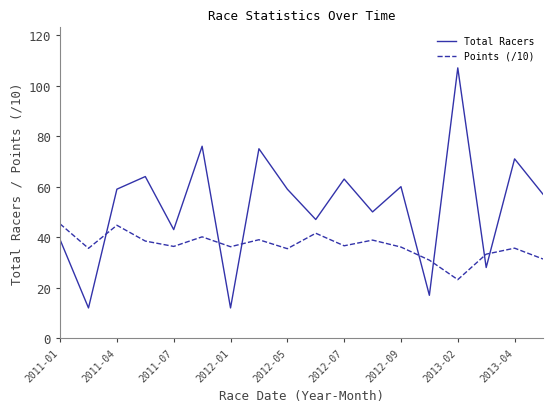

Rank the series by their average value, from lowest to highest.

Points (/10), Total Racers